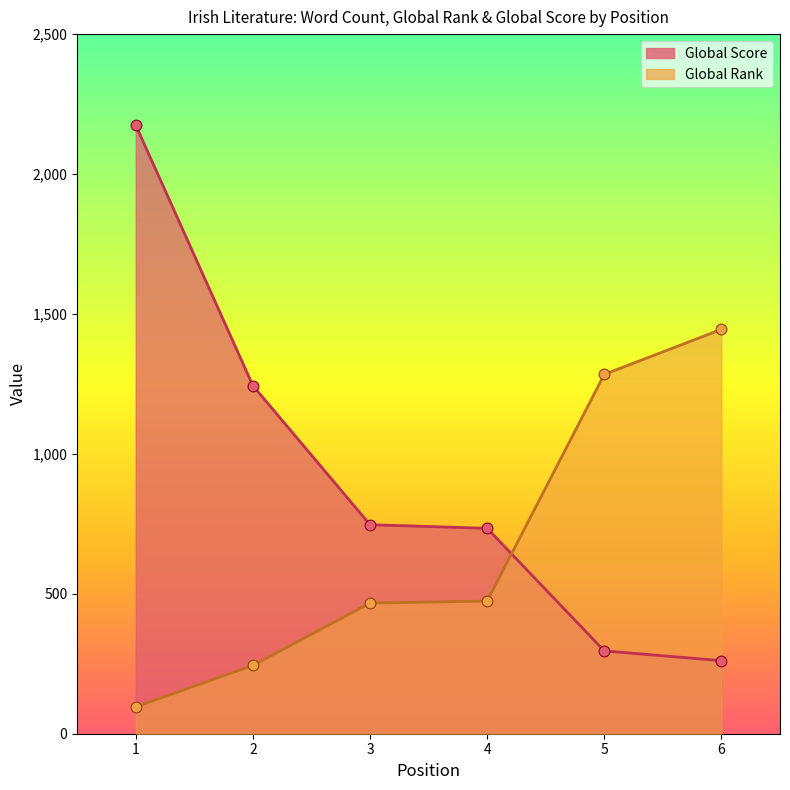

What are all the series names shown in the legend?

Global Rank, Global Score